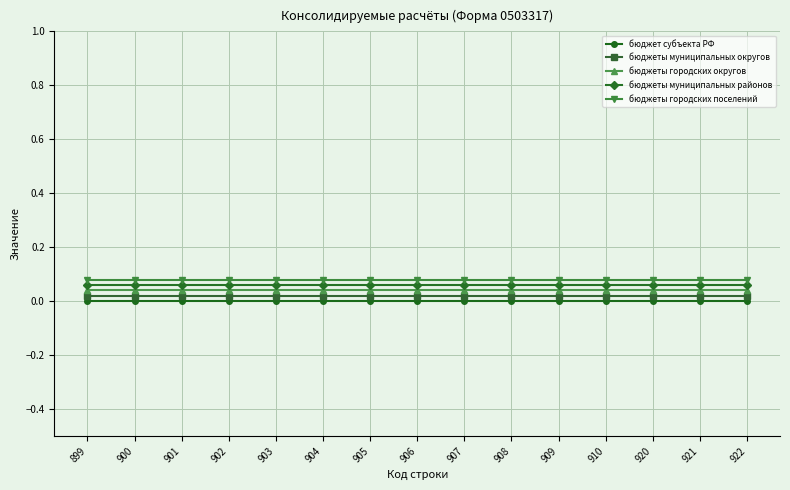

True or false: бюджеты муниципальных округов and бюджеты городских поселений cross at least once.

False